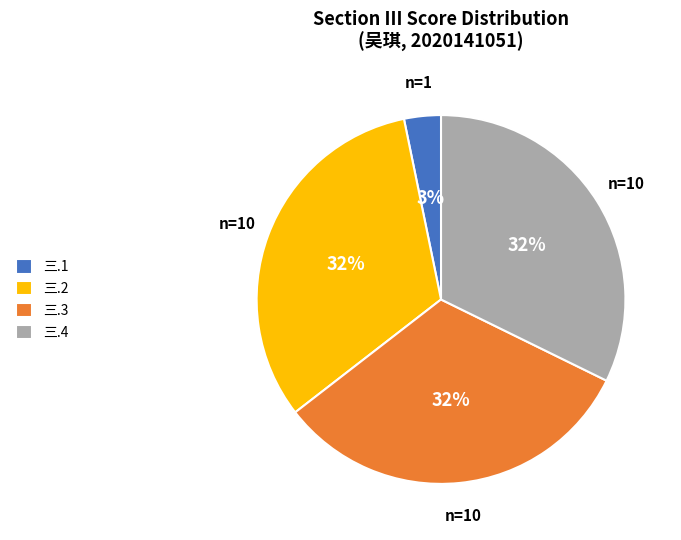

How many slices are in this pie chart?

4